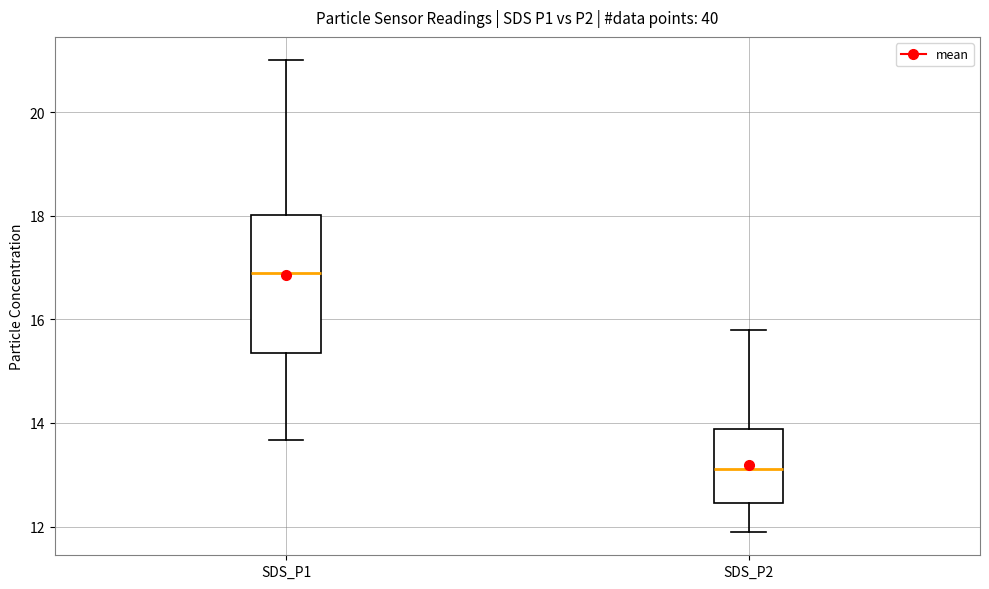

Where does the median line of the box for SDS_P2 sit on the y-axis? The values are not printed on the chart, so give them approximately, as read against the axis.

13.2